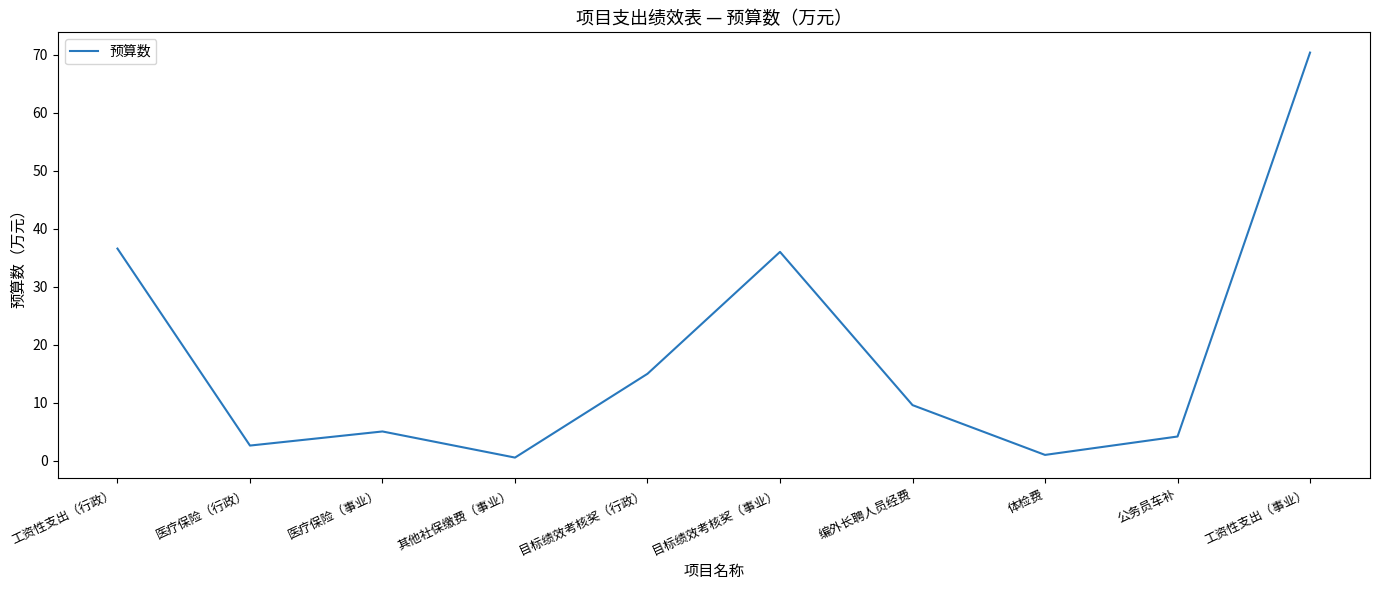

What is the approximate value at 医疗保险（行政）?

2.6